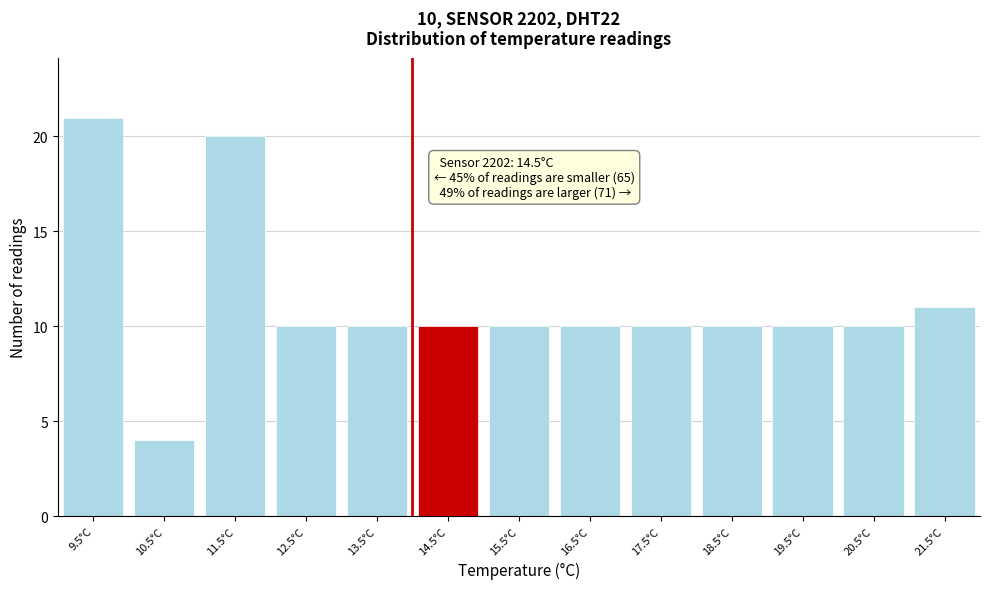

Reading left to right, what are all the values shown in this chart?

9.5°C=21	10.5°C=4	11.5°C=20	12.5°C=10	13.5°C=10	14.5°C=10	15.5°C=10	16.5°C=10	17.5°C=10	18.5°C=10	19.5°C=10	20.5°C=10	21.5°C=11